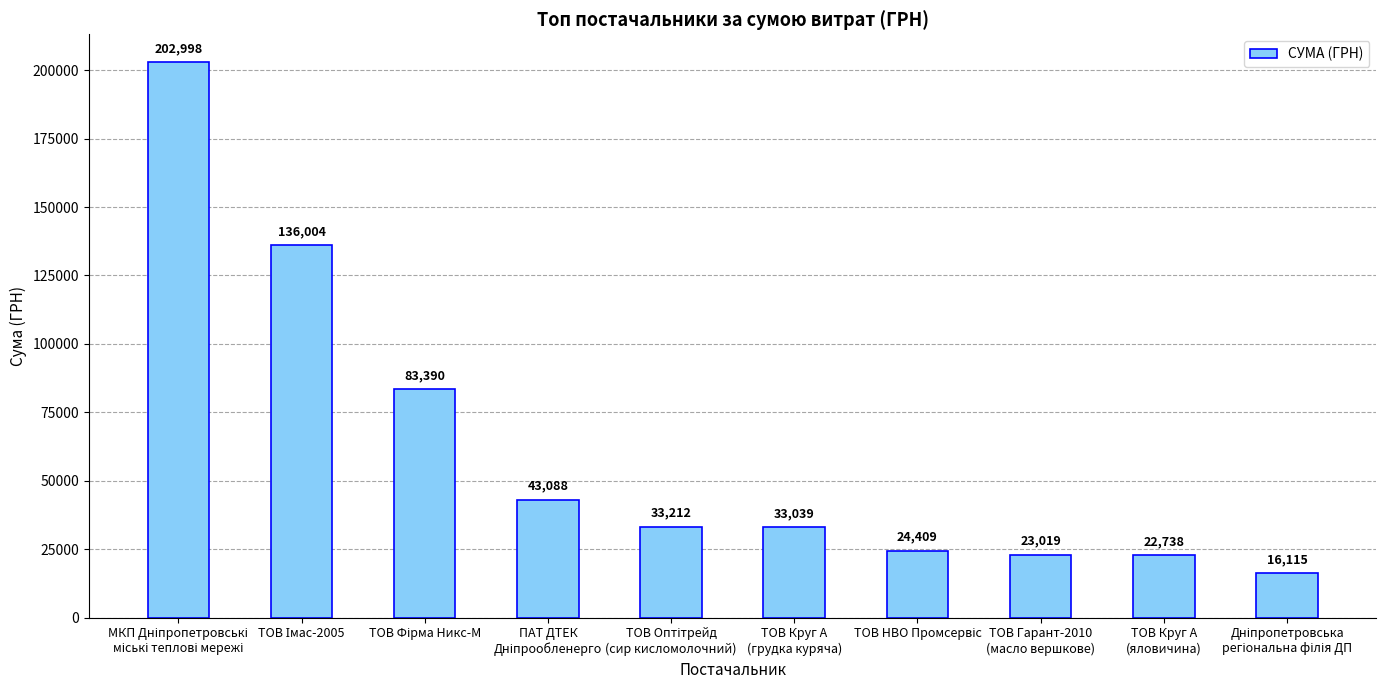

What is the greatest value displayed?

202997.8